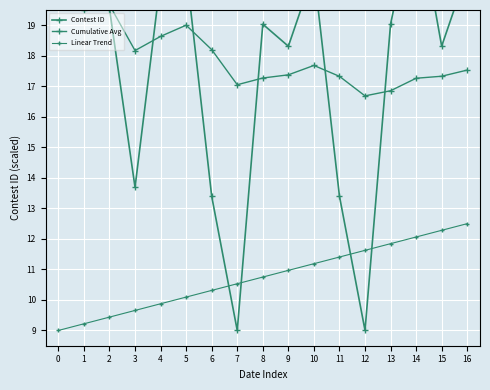

How many categories are shown in the chart?

17